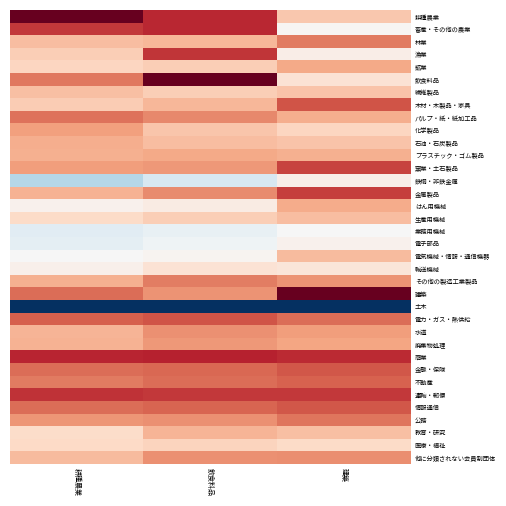

Rank the series by their maximum value, from highest to lowest.

耕種農業, 飲食料品, 建築, 商業, 畜産・その他の農業, 運輸・郵便, 漁業, 金属製品, 窯業・土石製品, 木材・木製品・家具, 電力・ガス・熱供給, 情報通信, 金融・保険, 不動産, パルプ・紙・紙加工品, 公務, 林業, その他の製造工業製品, 他に分類されない会員制団体, 水道, 廃棄物処理, 化学製品, 鉱業, プラスチック・ゴム製品, はん用機械, 石油・石炭製品, 教育・研究, 電気機械・情報・通信機器, 生産用機械, 繊維製品, 医療・福祉, 輸送機械, 鉄鋼・非鉄金属, 電子部品, 業務用機械, 土木